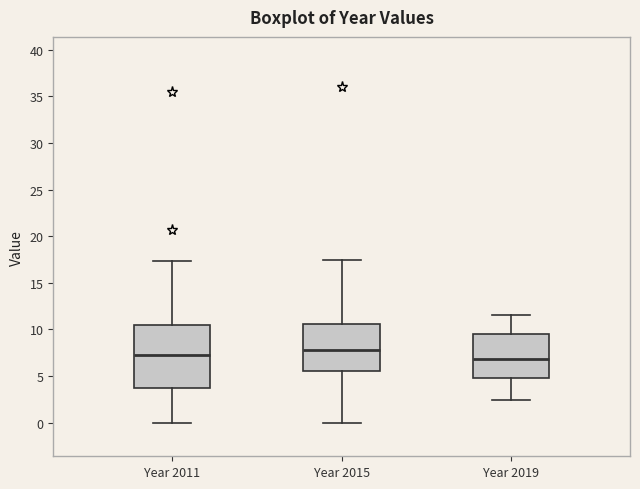

Where does the lower whisker of the box for Year 2015 end on the y-axis? The values are not printed on the chart, so give them approximately, as read against the axis.

0.0